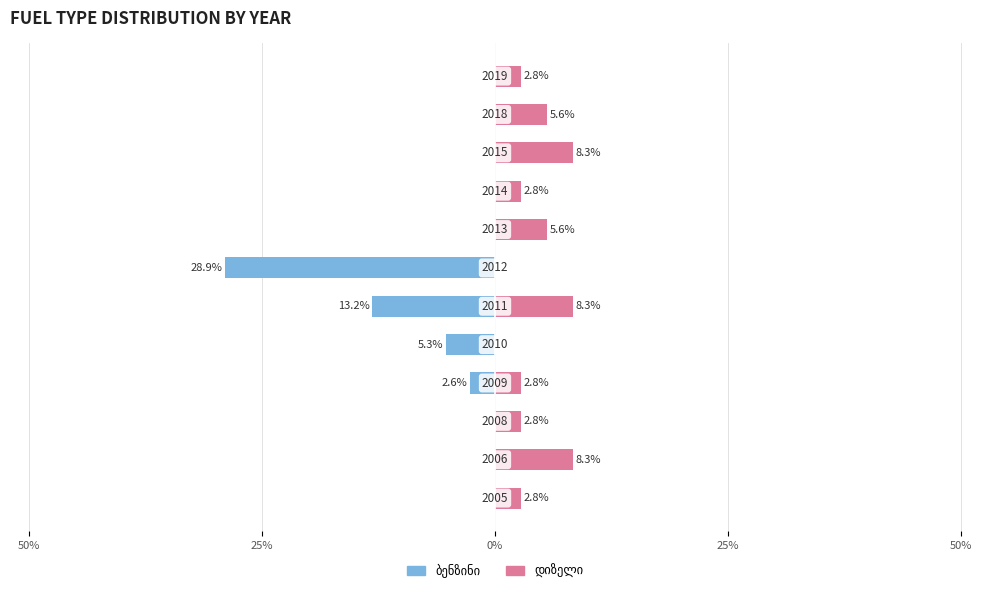

What are all the series names shown in the legend?

ბენზინი, დიზელი